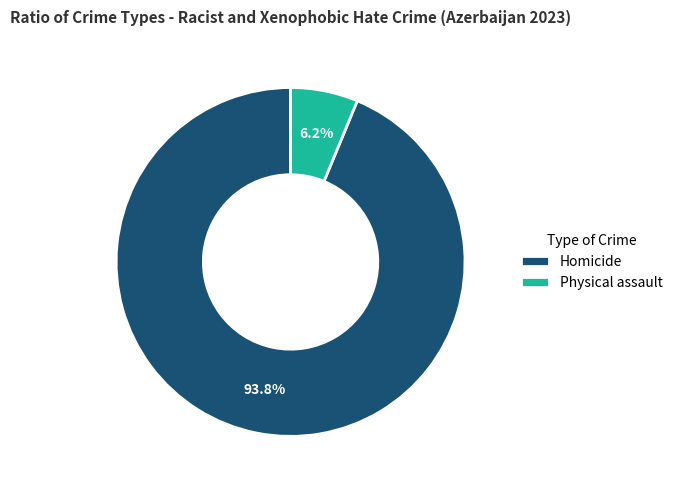

To the nearest percent, what is the average slice percentage?

50%